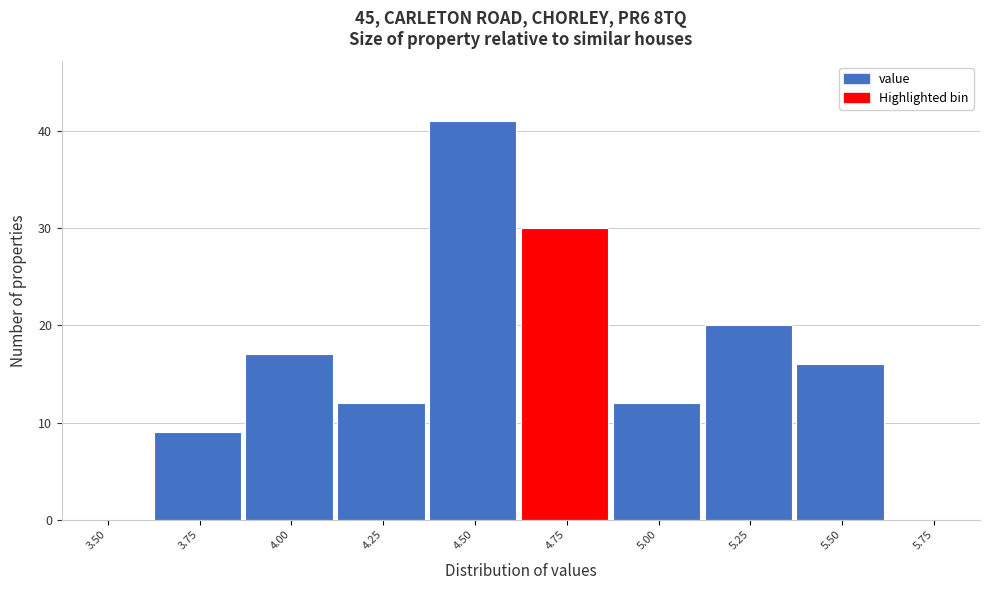

Reading right to left, list all the values displayed in this chart.

5.75=0	5.50=16	5.25=20	5.00=12	4.75=30	4.50=41	4.25=12	4.00=17	3.75=9	3.50=0